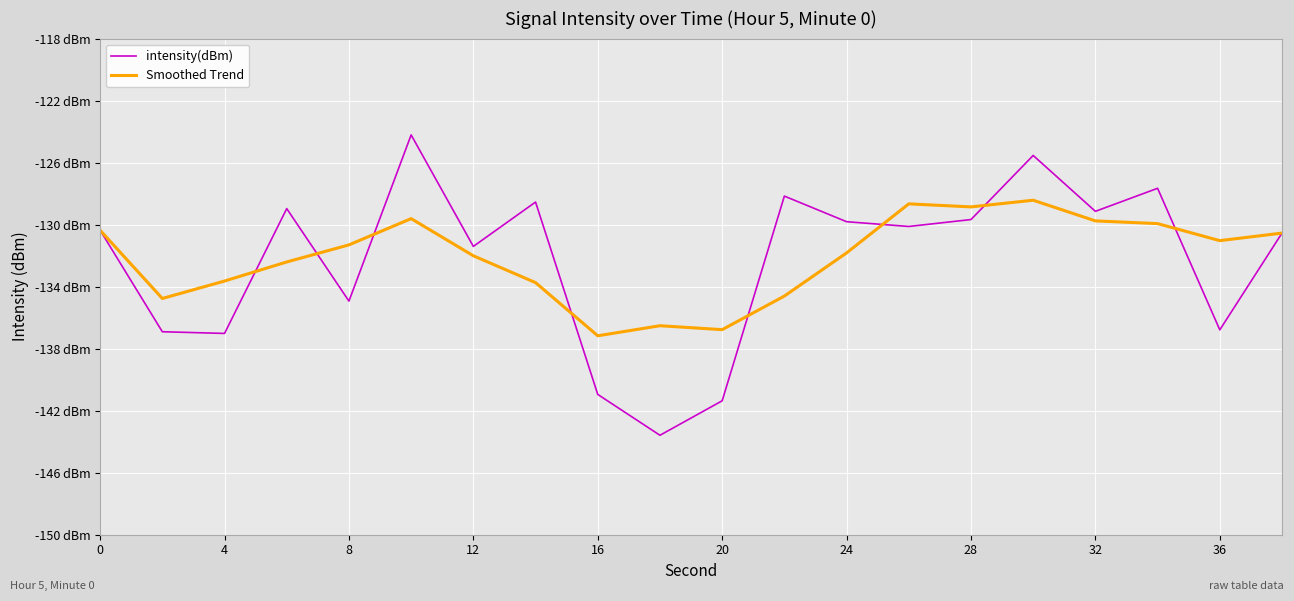

True or false: intensity(dBm) and Smoothed Trend intersect in this chart.

True